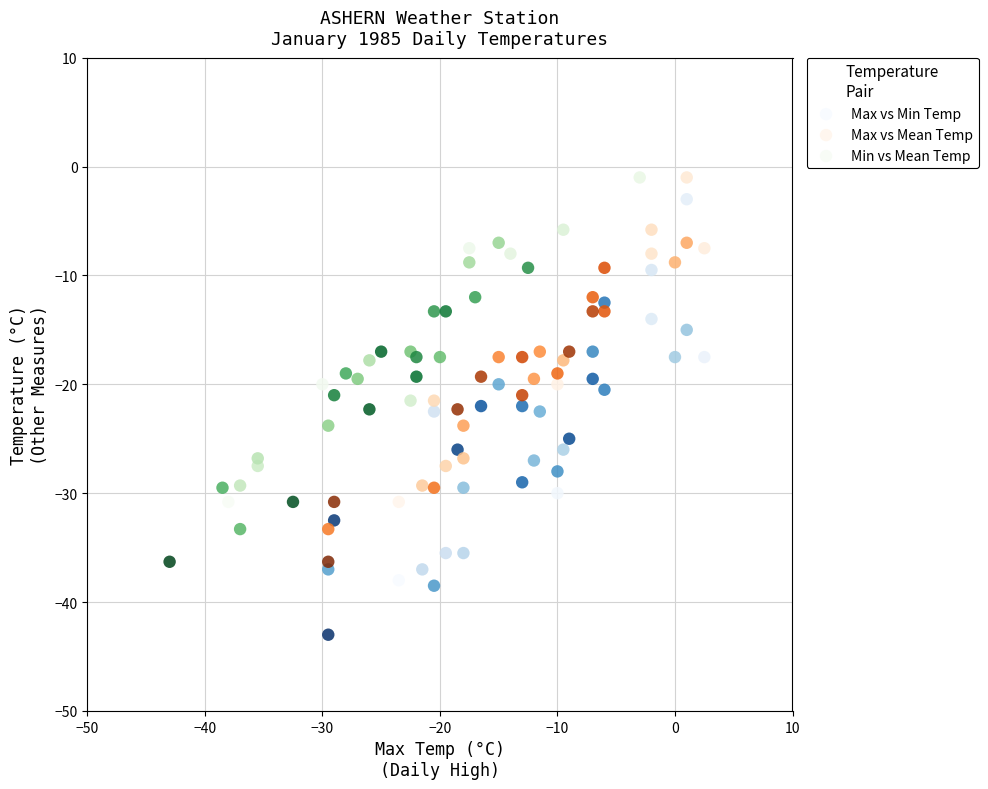

Which series has the largest Y range (max minus min)?

Max vs Min Temp